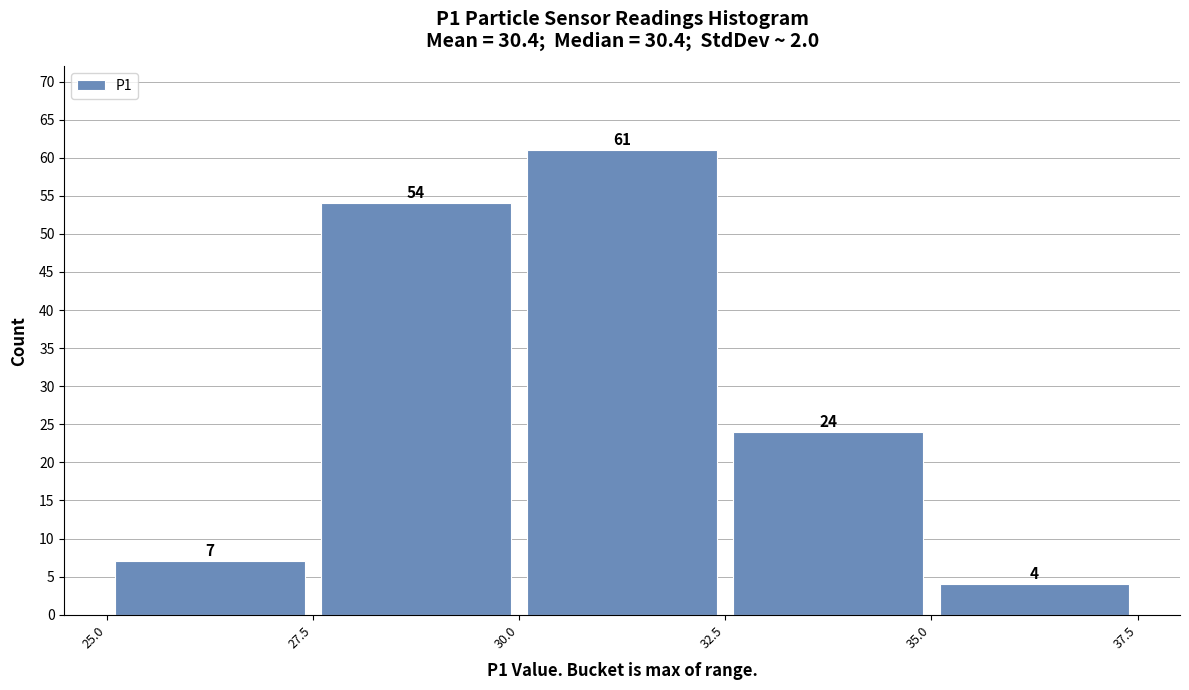

Reading left to right, list every bar in this chart as the range it spans on the x-axis followed by its height.

25.0 to 27.5: 7
27.5 to 30.0: 54
30.0 to 32.5: 61
32.5 to 35.0: 24
35.0 to 37.5: 4